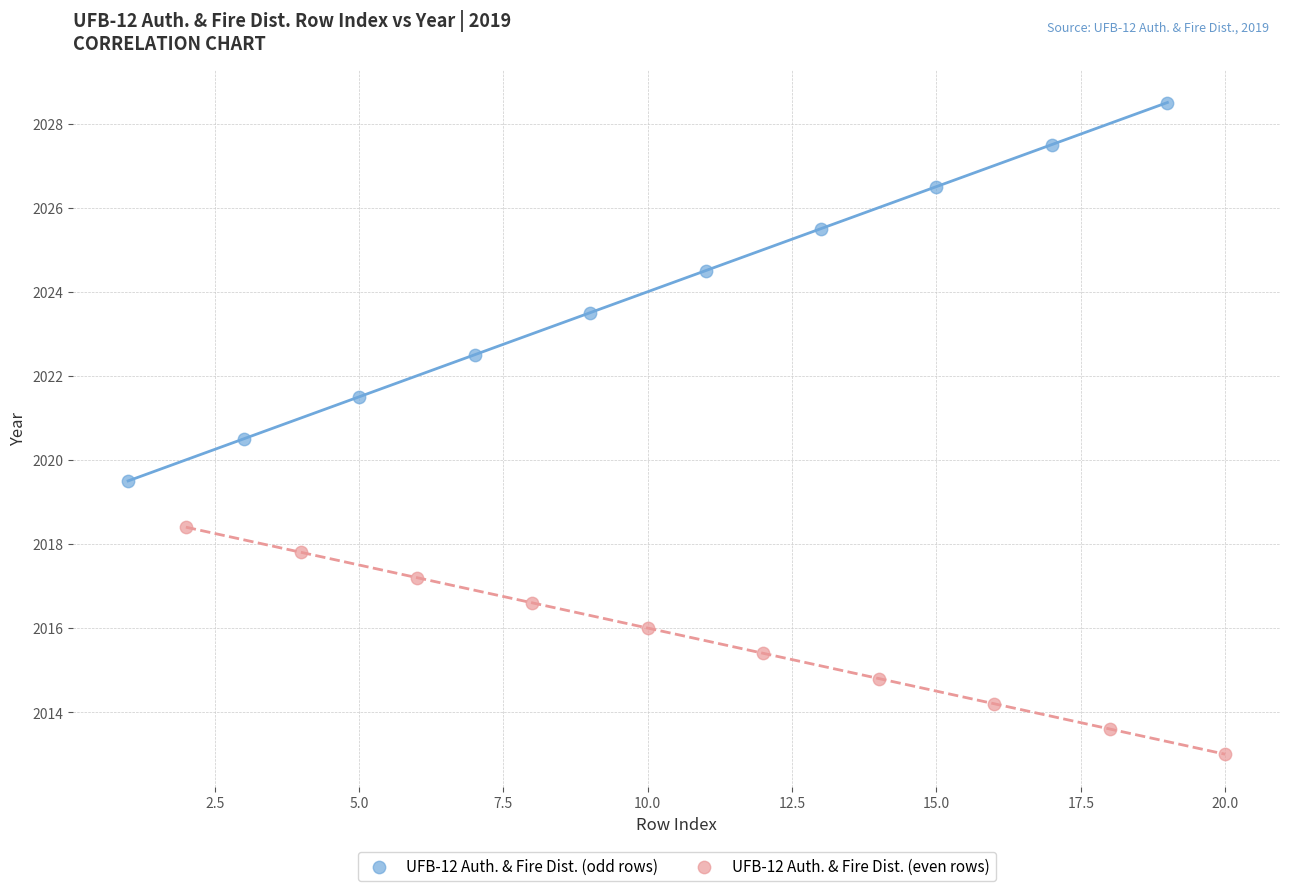

Which series contains the highest Y value?

UFB-12 Auth. & Fire Dist. (odd rows)